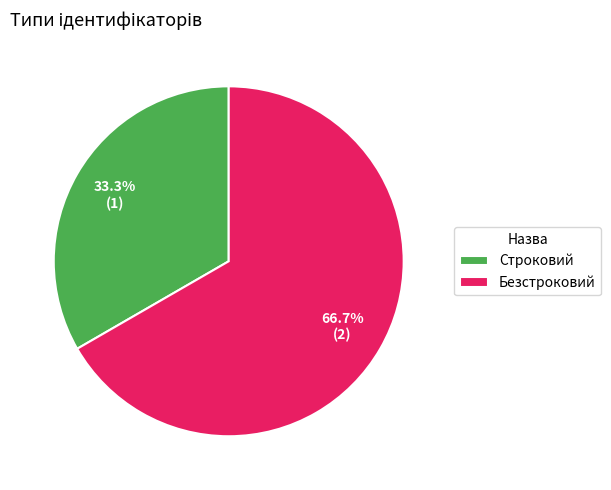

What percentage do Строковий and Безстроковий together represent?

100.0%